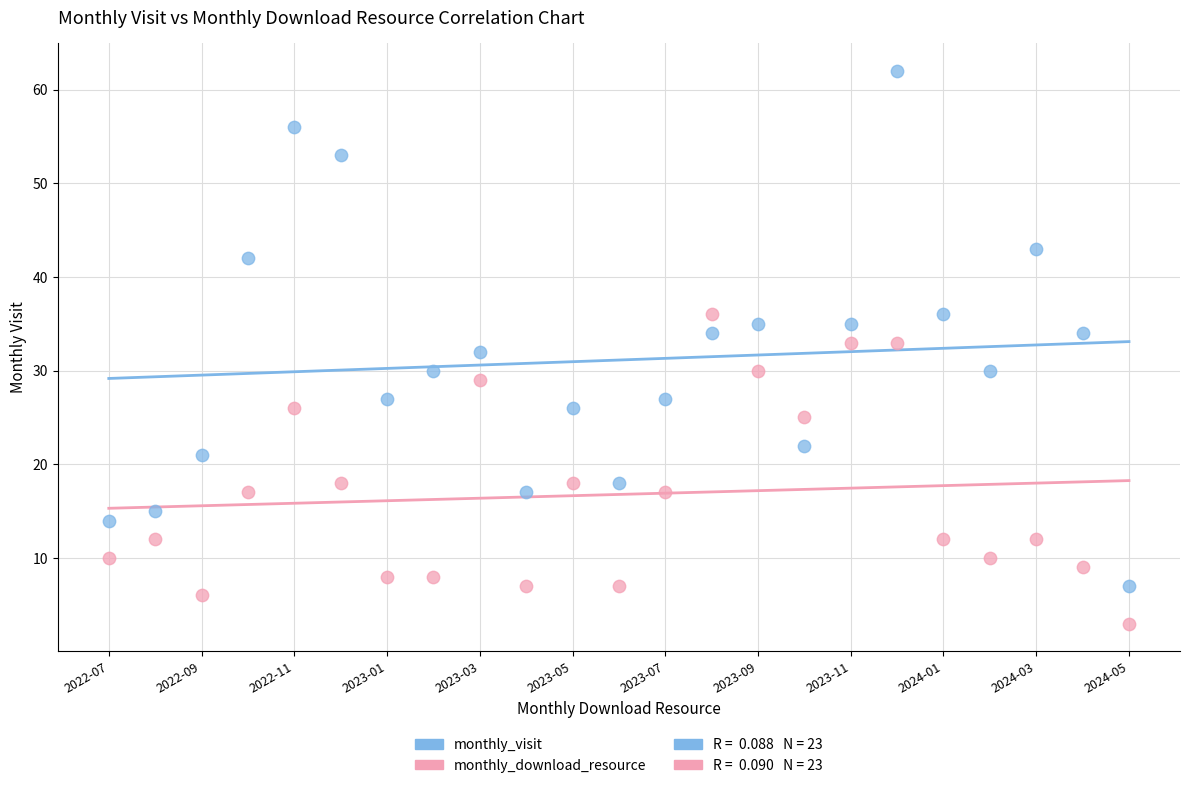

Which series contains the lowest Y value?

monthly_download_resource